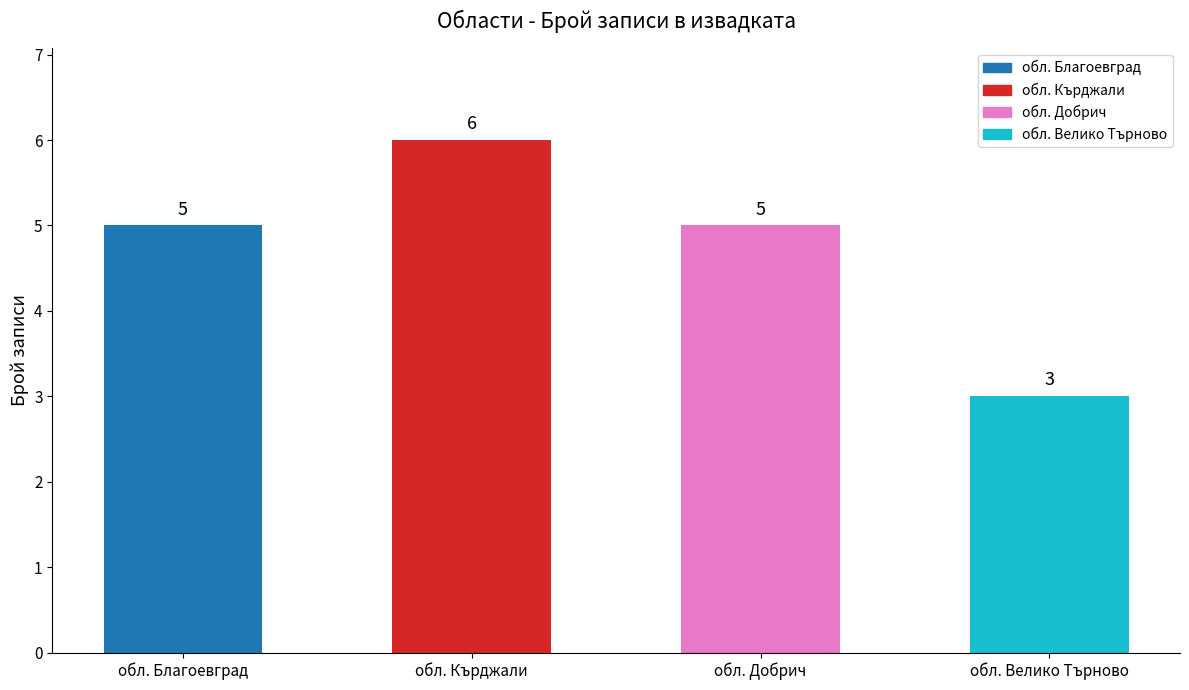

The chart shows a value of 3 at обл. Добрич. True or false?

False